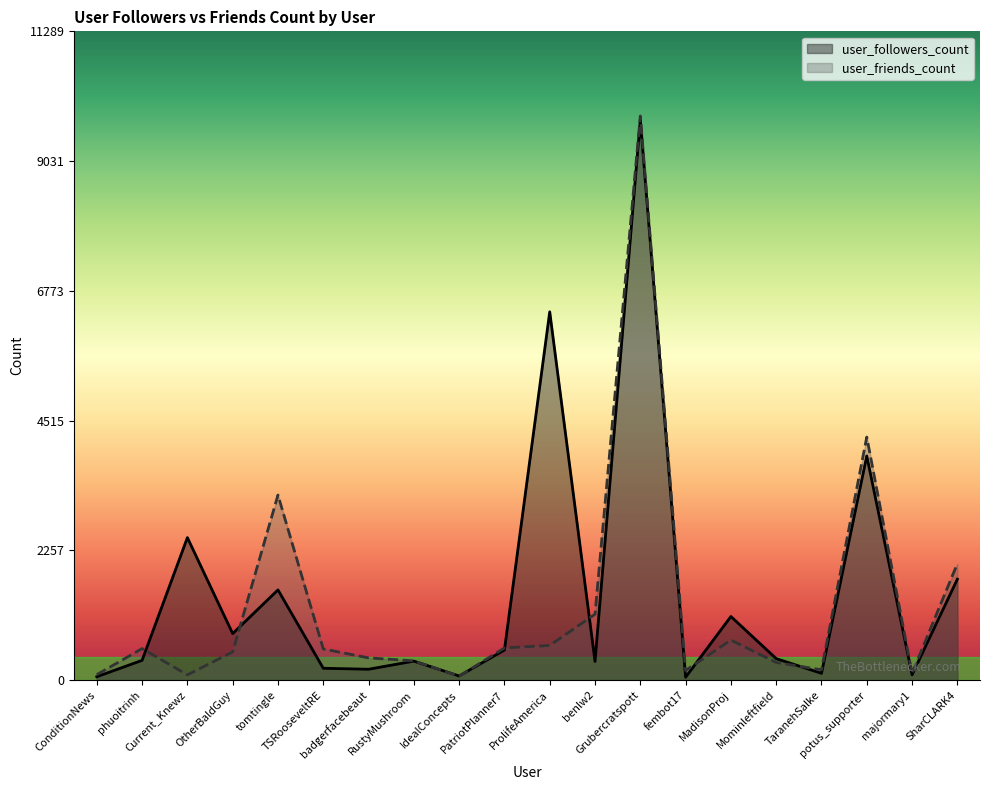

List the series in order of their peak value, lowest first.

user_followers_count, user_friends_count